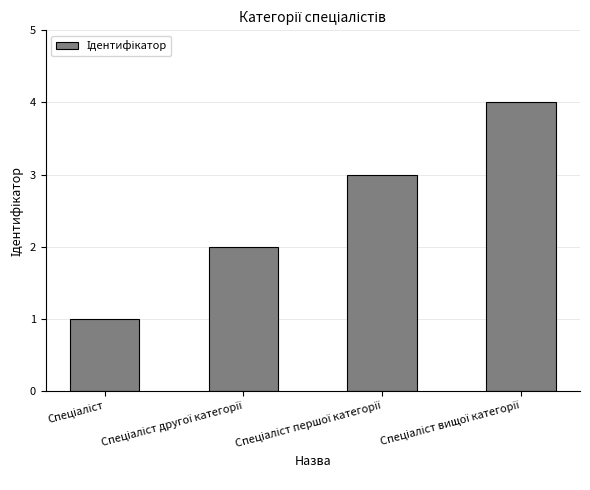

What is the maximum value shown in the chart?

4